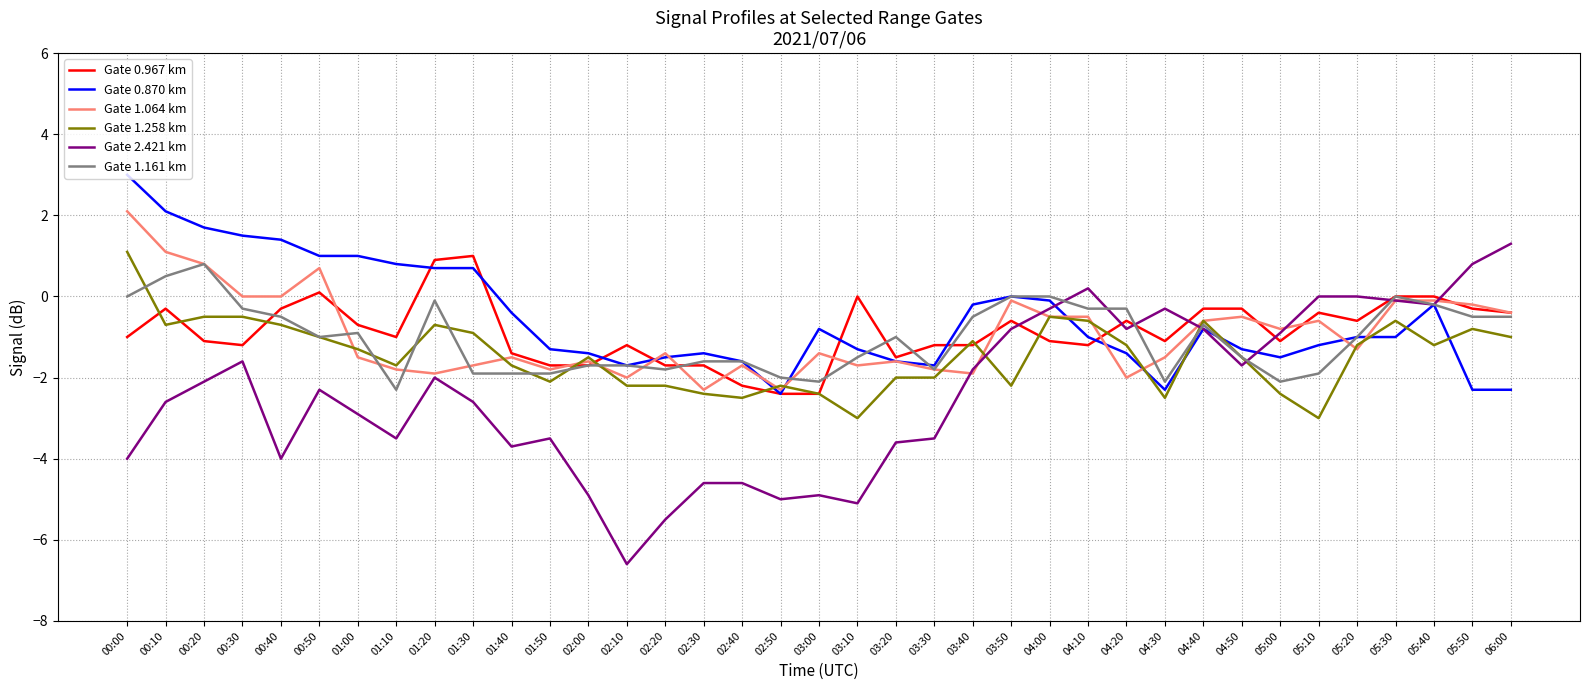

What is the total value across all series at 05:10?

-7.1